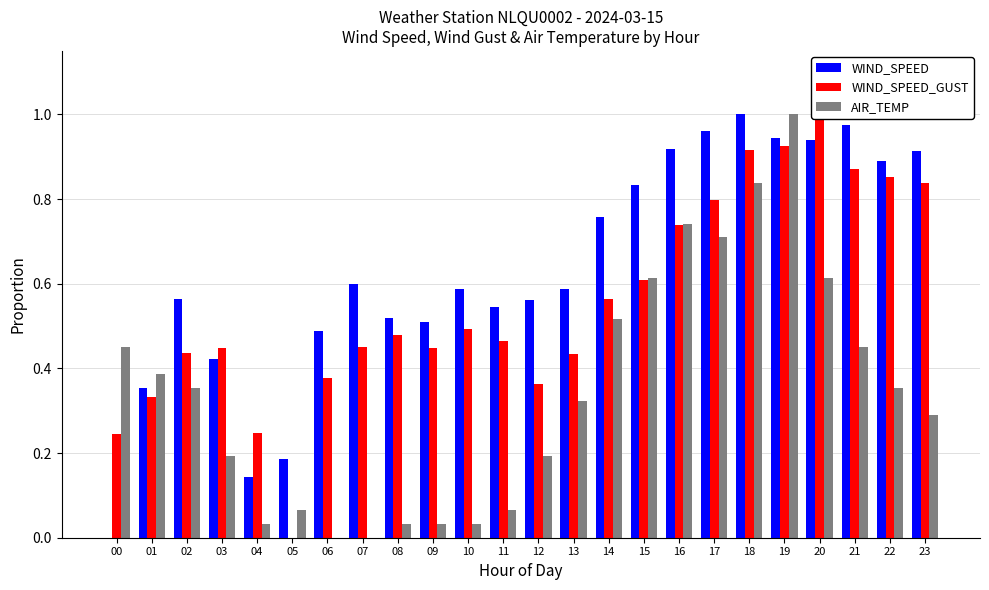

True or false: AIR_TEMP has a value of 0.0 at 08.

False